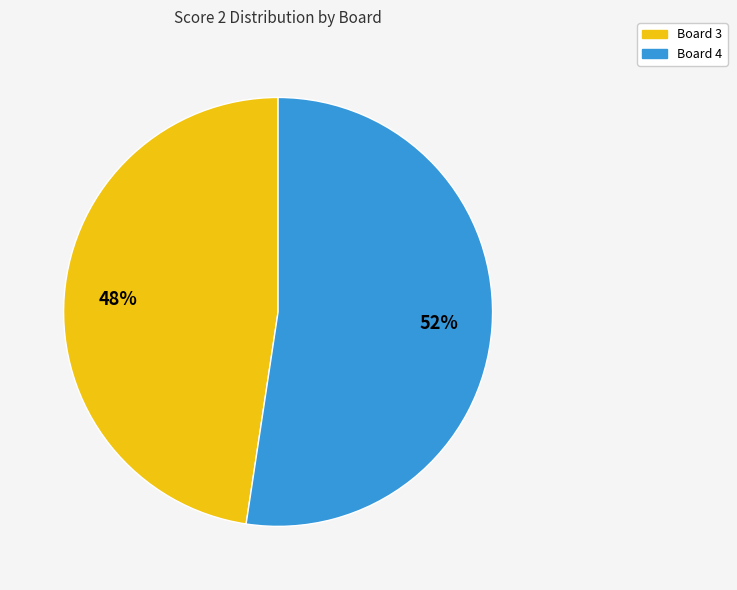

What is the smallest slice in the pie chart?

Board 3